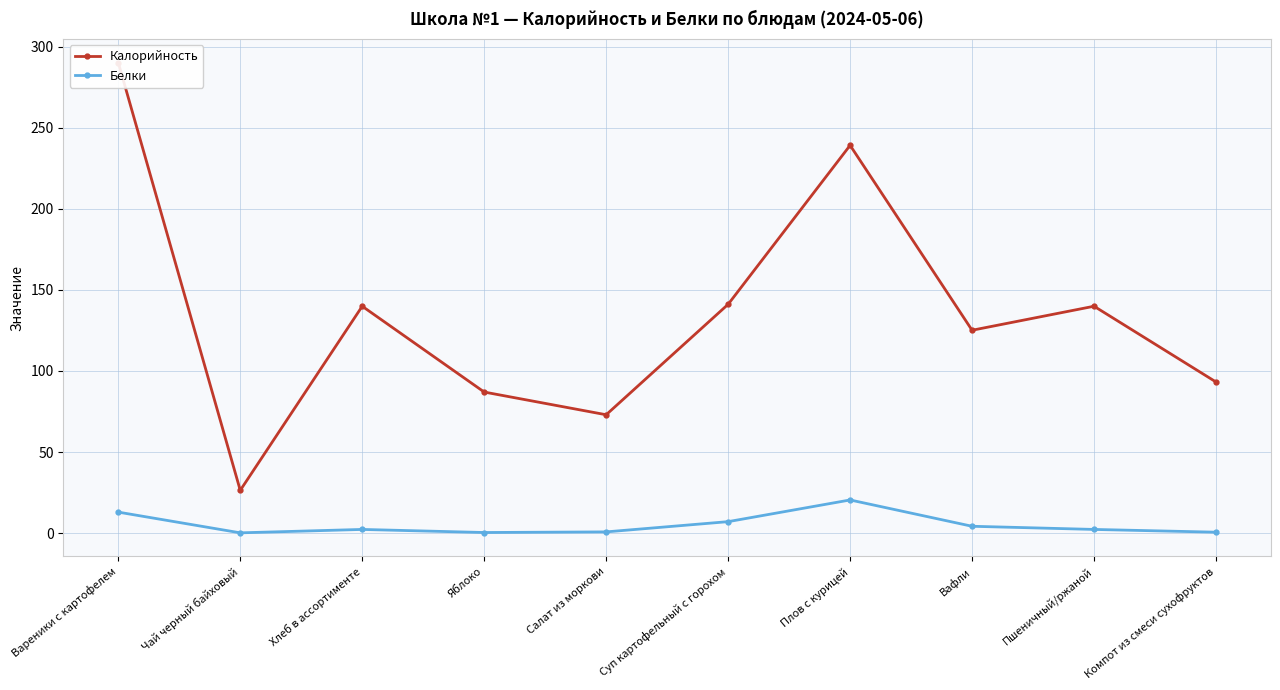

Reading right to left, list all the values displayed in this chart.

Калорийность: Компот из смеси сухофруктов=93.2	Пшеничный/ржаной=139.9	Вафли=125.1	Плов с курицей=239.1	Суп картофельный с горохом=141.1	Салат из моркови=73.0	Яблоко=87.0	Хлеб в ассортименте=139.9	Чай черный байховый=26.4	Вареники с картофелем=290.1
Белки: Компот из смеси сухофруктов=0.6	Пшеничный/ржаной=2.3	Вафли=4.2	Плов с курицей=20.5	Суп картофельный с горохом=7.1	Салат из моркови=0.8	Яблоко=0.4	Хлеб в ассортименте=2.3	Чай черный байховый=0.2	Вареники с картофелем=13.0